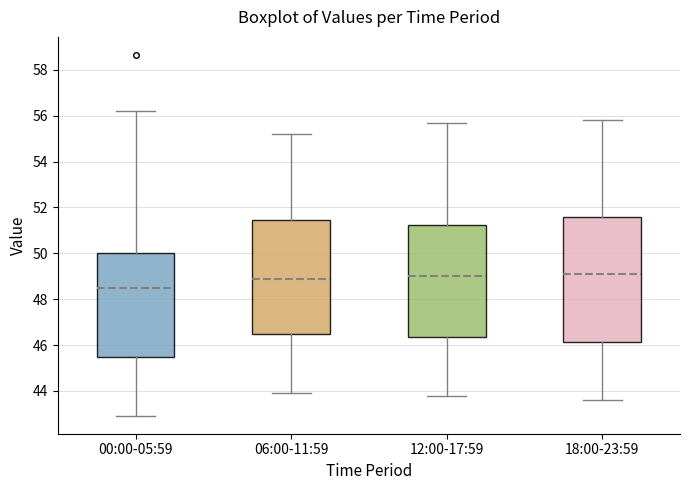

Comparing the boxes themselves (not the whiskers), which one is the tallest?

18:00-23:59